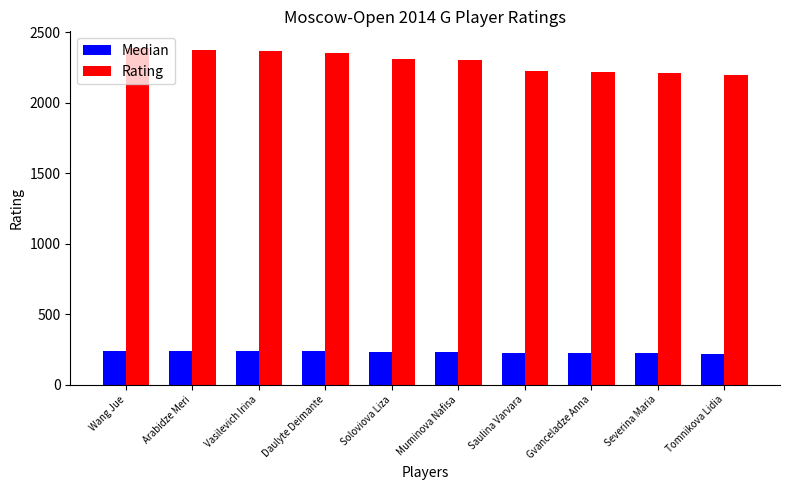

How many bars are there in total?

20